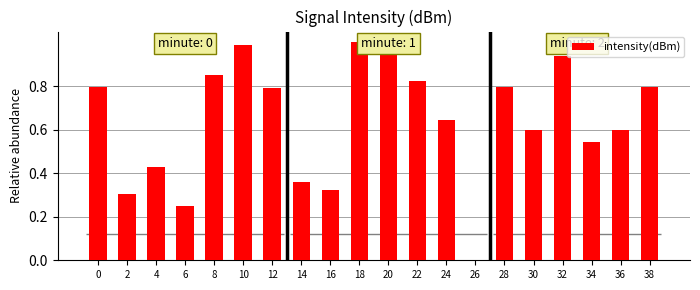

The value at 34 is 0.5. True or false?

True